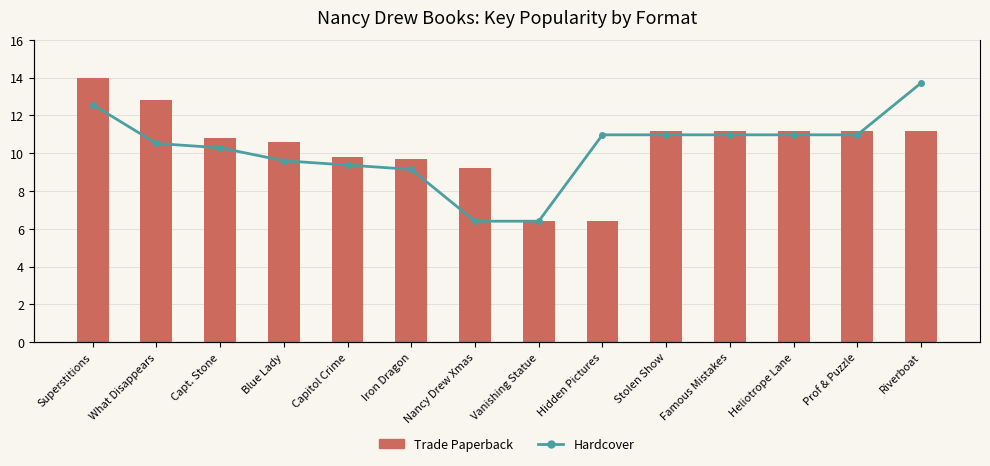

At how many categories does at least one series exceed 6?

14